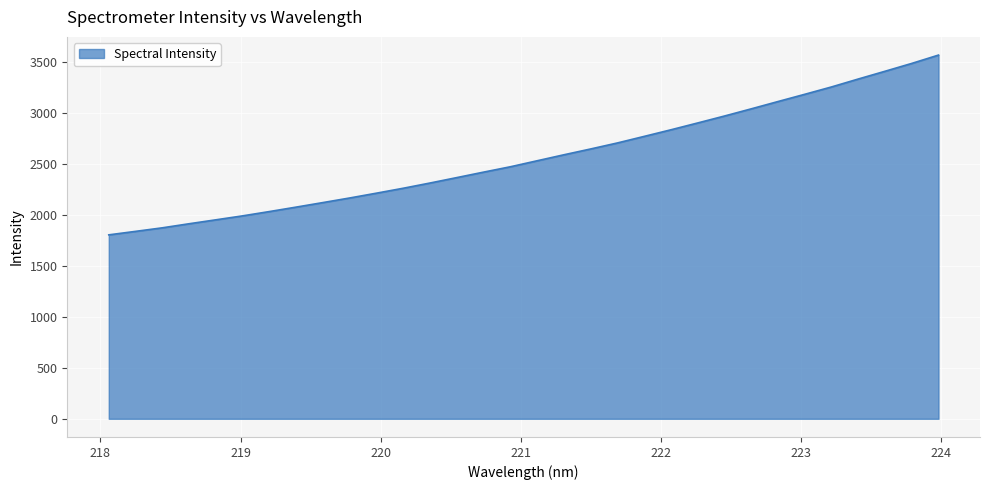

What is the minimum value shown in the chart?

1805.8